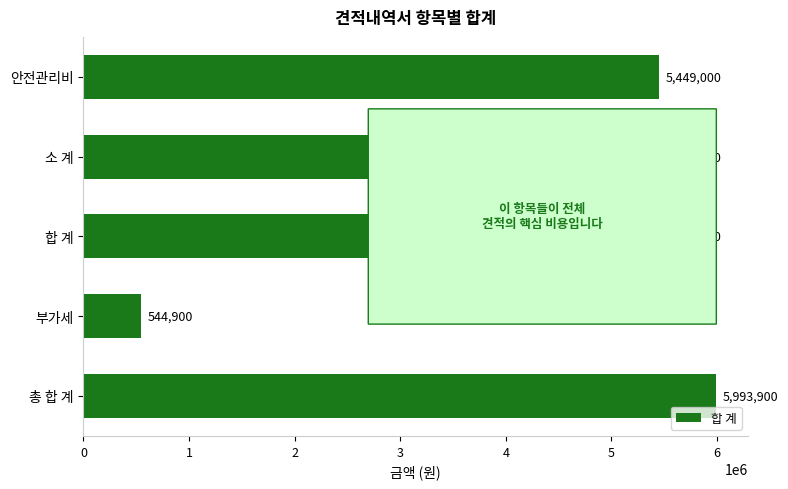

The chart shows a value of 5449000 at 합 계. True or false?

True